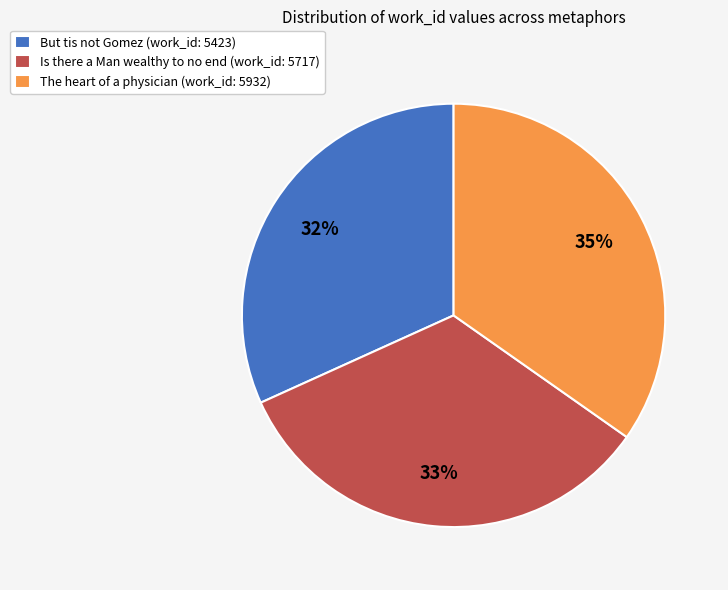

Is the sum of But tis not Gomez (work_id: 5423) and Is there a Man wealthy to no end (work_id: 5717) greater than half?

Yes